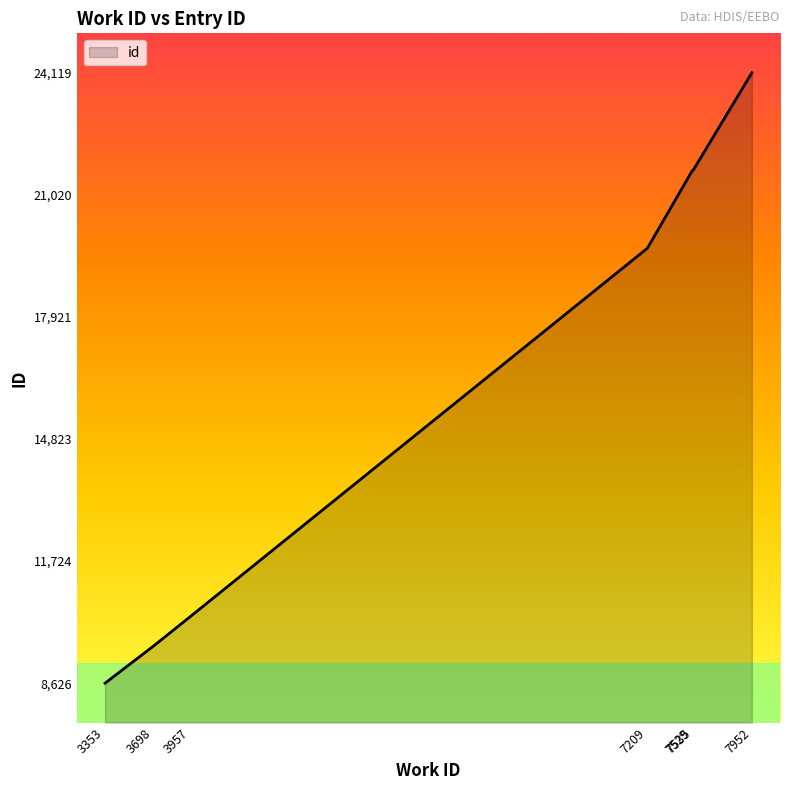

What is the greatest value displayed?

24119